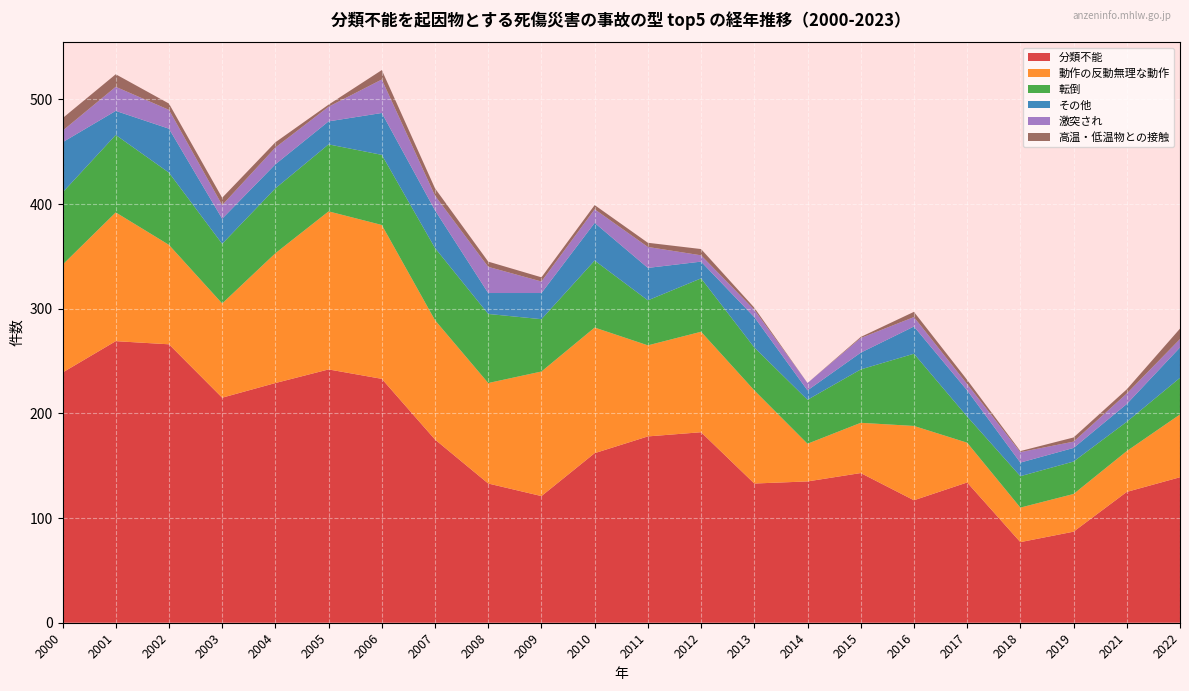

Reading left to right, list all the values displayed in this chart.

分類不能: 239	269	266	215	229	242	233	175	133	121	162	178	182	133	135	143	117	134	77	87	125	139
動作の反動無理な動作: 103	123	95	90	124	151	147	114	96	119	120	87	96	89	36	48	71	38	33	36	39	60
転倒: 69	74	69	57	62	64	67	69	66	50	64	43	51	41	42	51	69	25	30	31	28	35
その他: 48	23	42	24	23	22	40	36	20	25	36	31	16	29	9	16	26	25	13	13	17	29
激突され: 11	23	18	13	16	14	32	14	25	11	13	20	6	7	7	14	9	6	10	6	10	8
高温・低温物との接触: 12	12	6	7	5	2	9	7	5	4	4	4	6	2	0	1	5	4	1	4	4	10